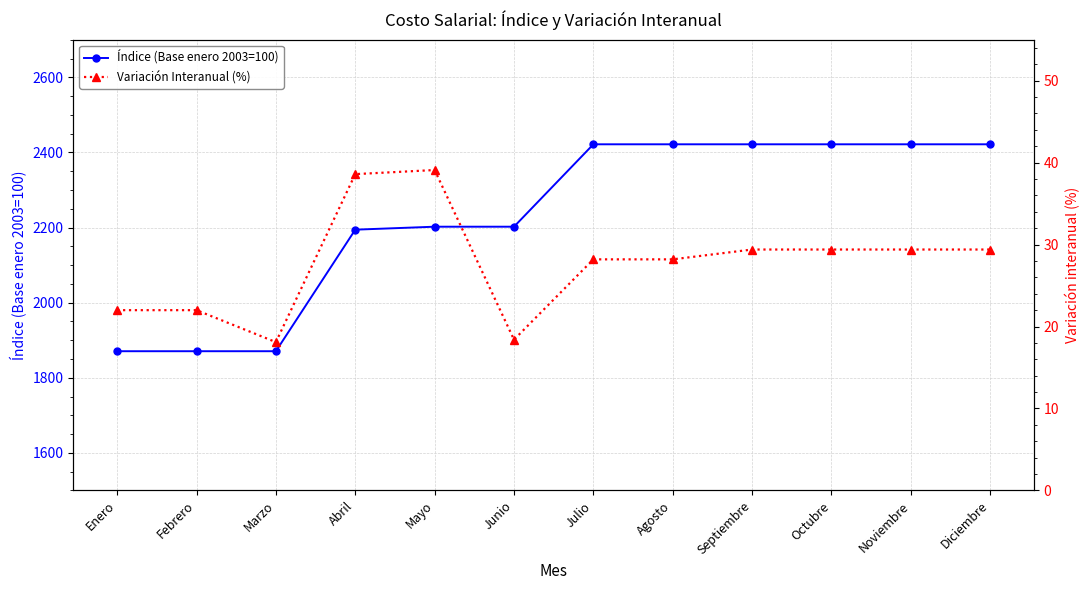

Rank the categories by Variación Interanual (%) value from highest to lowest.

Mayo, Abril, Septiembre, Octubre, Noviembre, Diciembre, Julio, Agosto, Enero, Febrero, Junio, Marzo